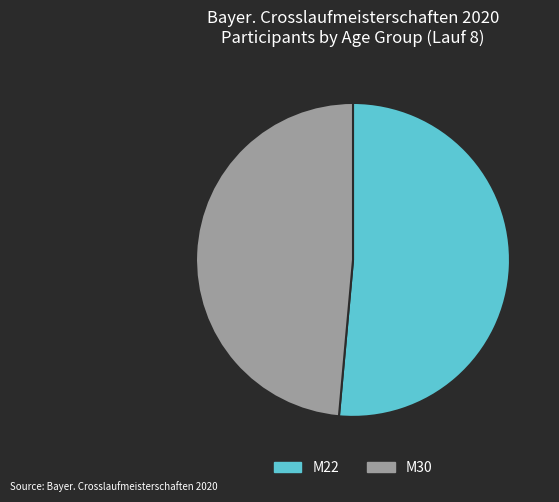

Do M30 and M22 together represent more than half of the pie?

Yes